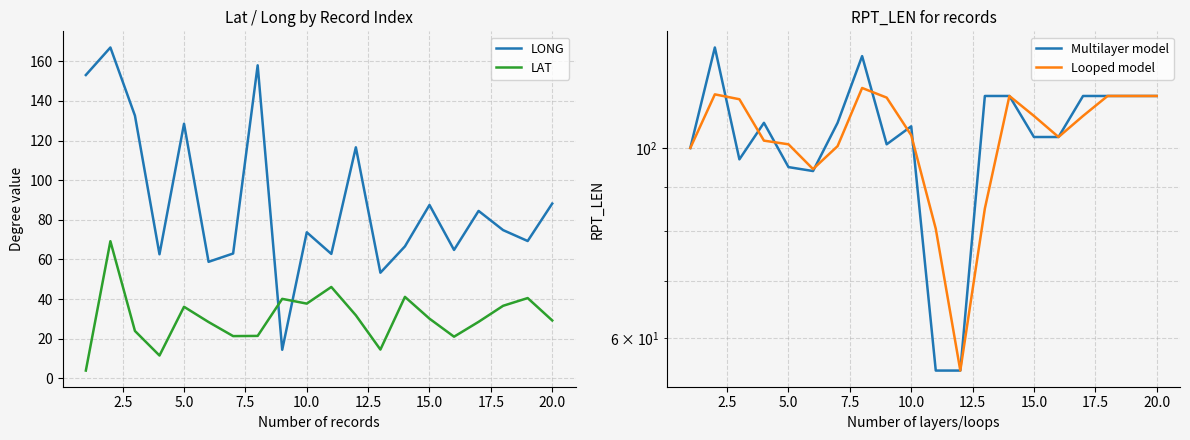

Count the number of categories in the chart.

20